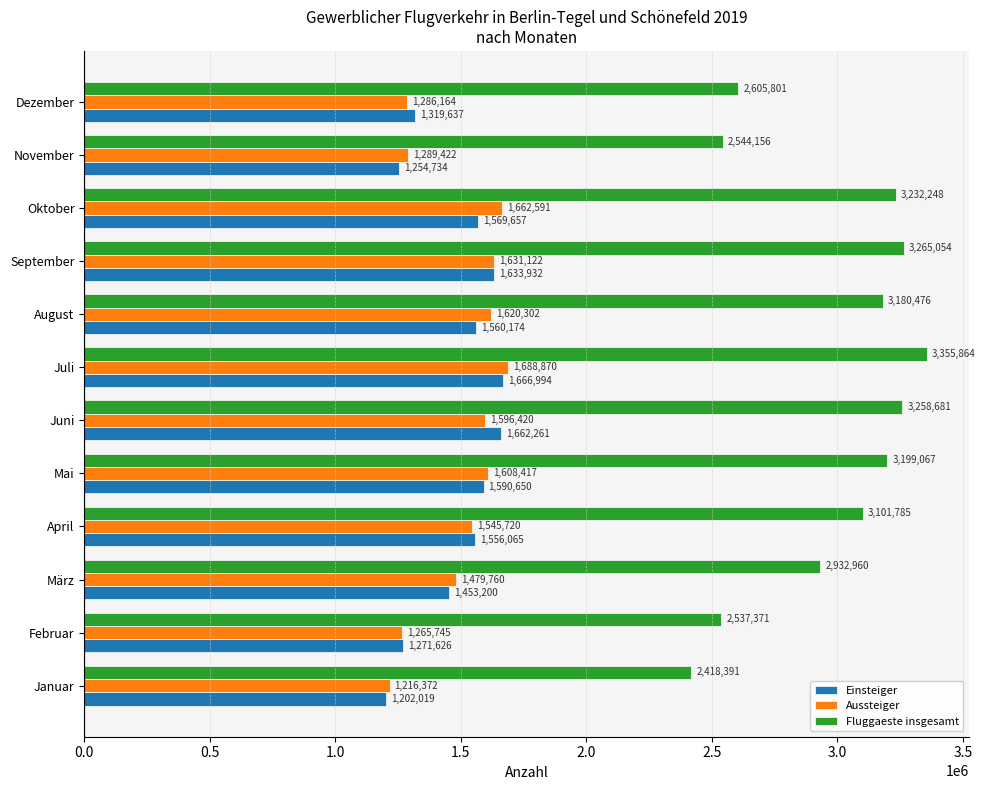

What is the difference between the maximum and minimum values in the Aussteiger series?

472498